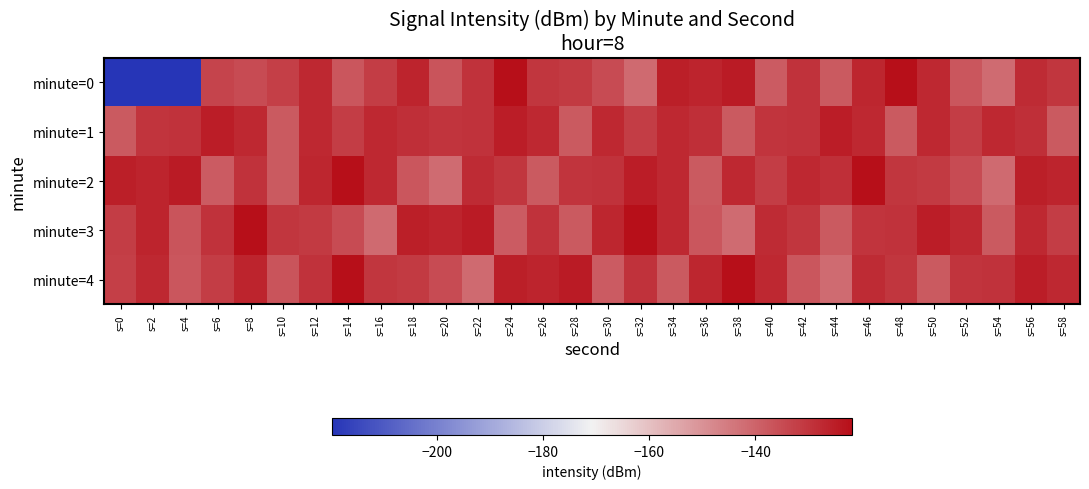

What is the spread (max minus min) of values at s=36?

11.8